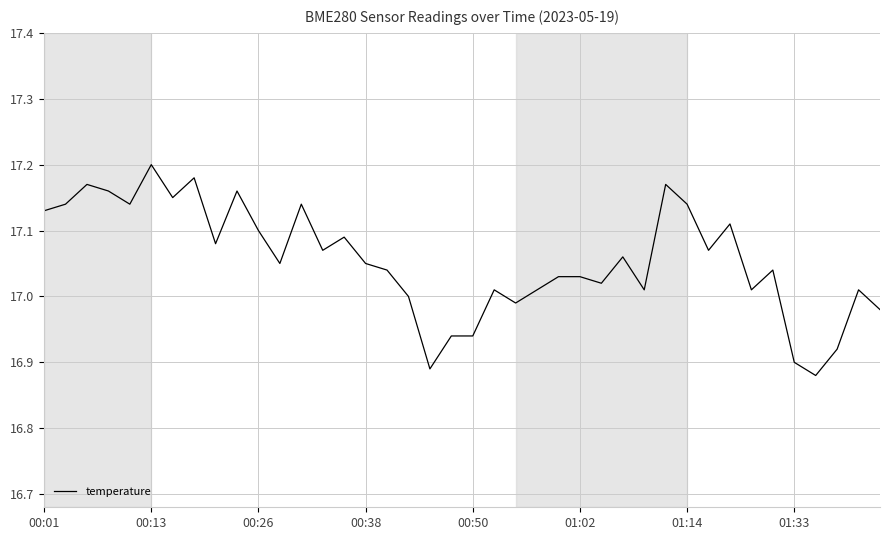

Which label corresponds to the largest value in the chart?

00:13